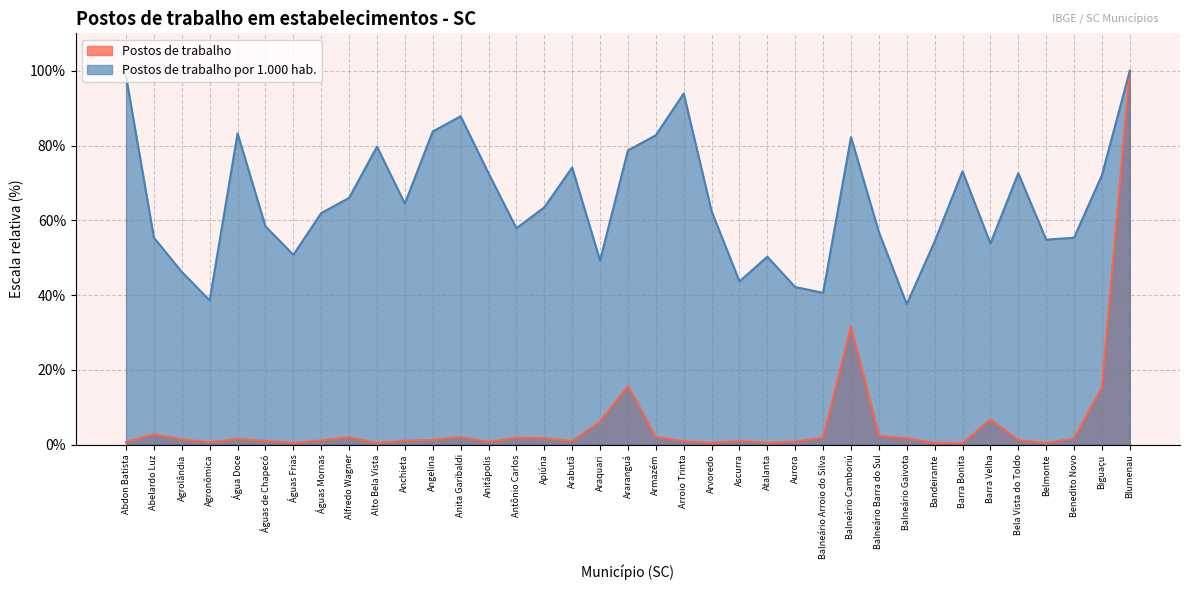

What is the average value of the Postos de trabalho series?

5.7